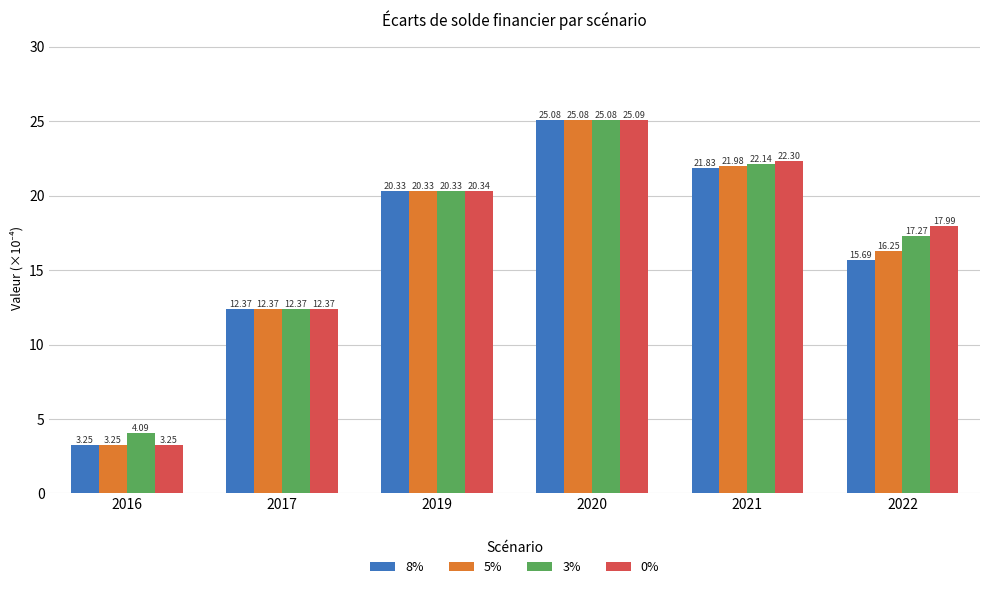

What is the difference between the 8% values at 2020 and 2022?

9.4